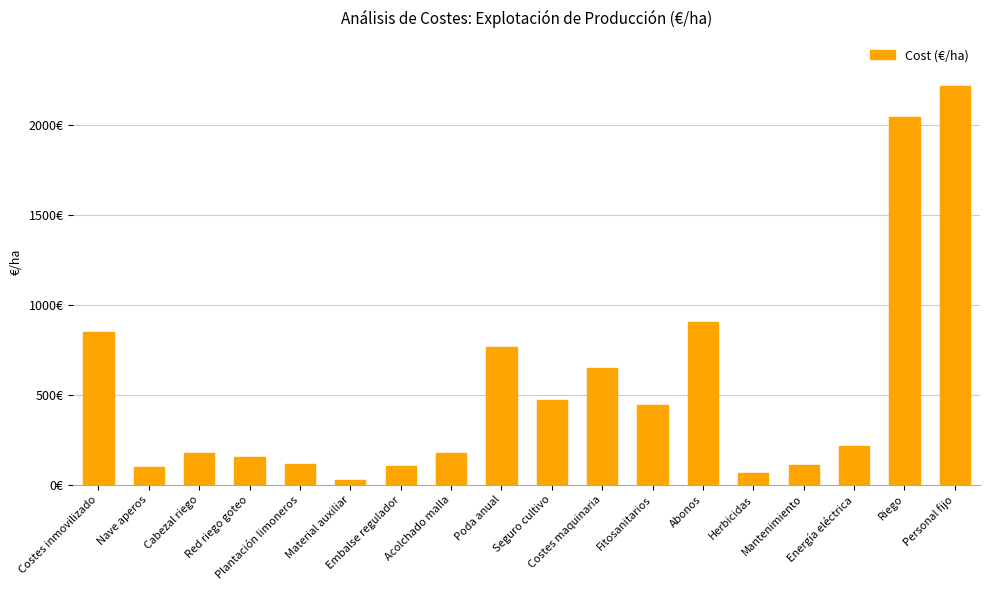

What is the change in value from Poda anual to Mantenimiento?

-653.9